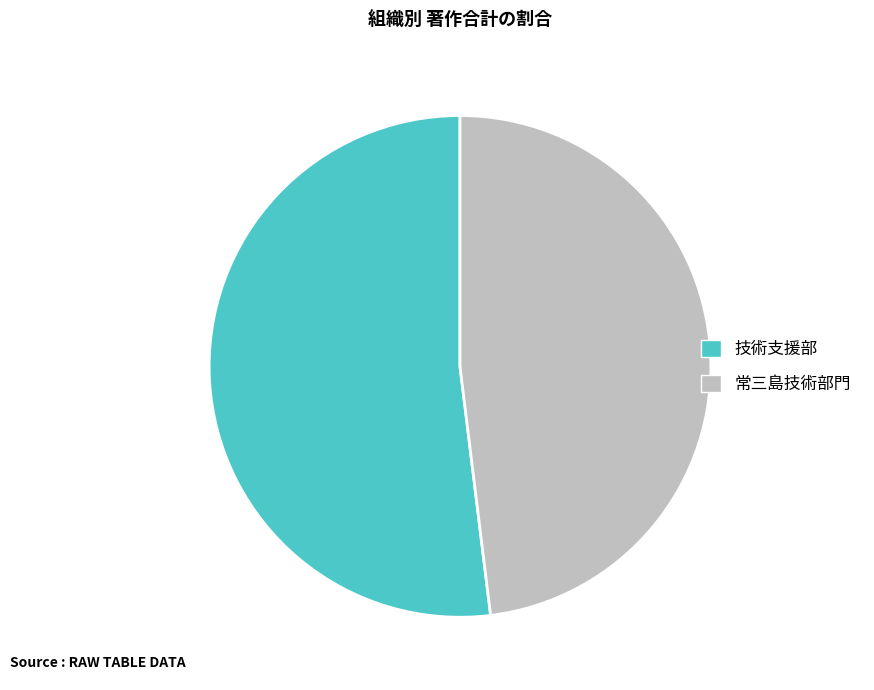

How many segments does this pie chart have?

2